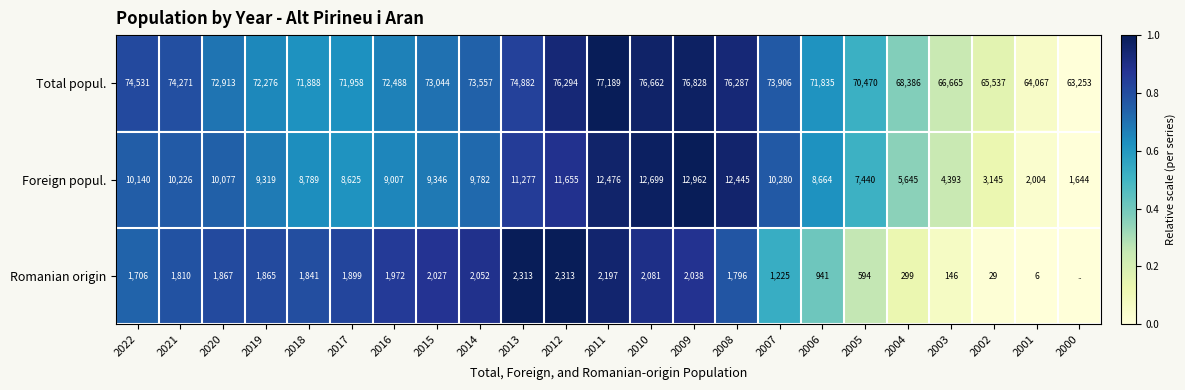

Is it true that Romanian origin equals 1171 at 2013?

False